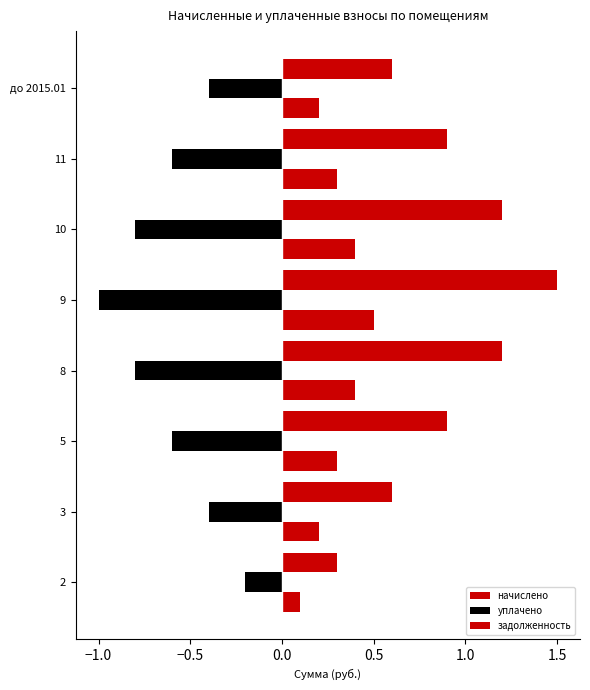

What is the maximum value for начислено?

0.5